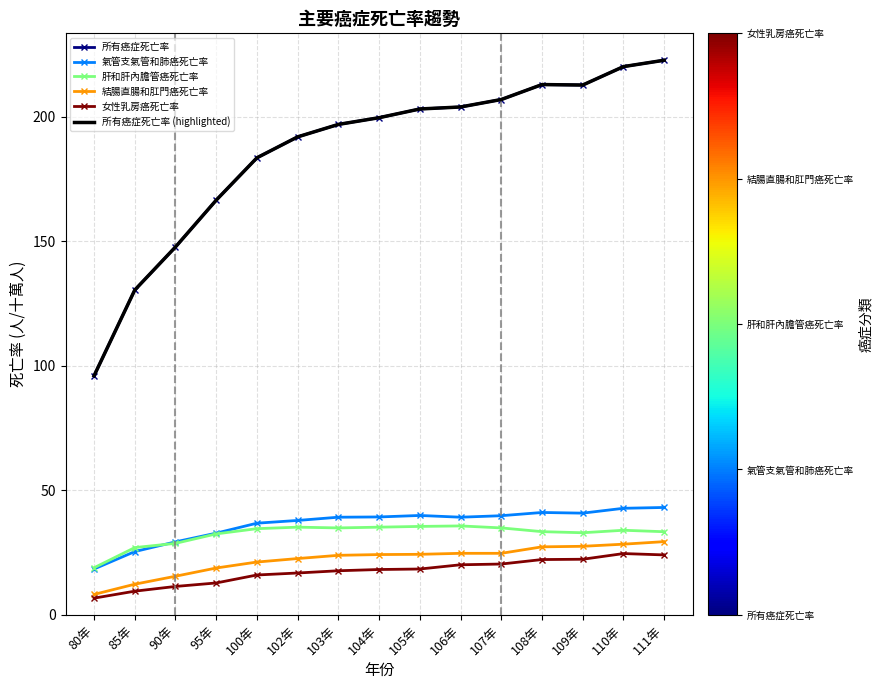

Reading left to right, what are all the values shown in this chart?

所有癌症死亡率: 96.0	130.4	147.7	166.5	183.5	191.9	196.9	199.6	203.1	203.9	206.9	212.9	212.7	220.1	222.7
氣管支氣管和肺癌死亡率: 18.4	25.4	29.3	32.8	36.8	37.9	39.2	39.3	39.9	39.2	39.8	41.1	40.8	42.8	43.1
肝和肝內膽管癌死亡率: 18.9	27.0	28.7	32.5	34.6	35.2	34.9	35.2	35.5	35.7	34.9	33.4	33.0	34.0	33.4
結腸直腸和肛門癌死亡率: 8.2	12.3	15.5	18.8	21.2	22.6	23.9	24.2	24.3	24.7	24.7	27.3	27.5	28.4	29.4
女性乳房癌死亡率: 6.7	9.5	11.4	12.8	16.0	16.8	17.7	18.2	18.4	20.1	20.4	22.2	22.3	24.6	24.1
所有癌症死亡率 (highlighted): 96.0	130.4	147.7	166.5	183.5	191.9	196.9	199.6	203.1	203.9	206.9	212.9	212.7	220.1	222.7